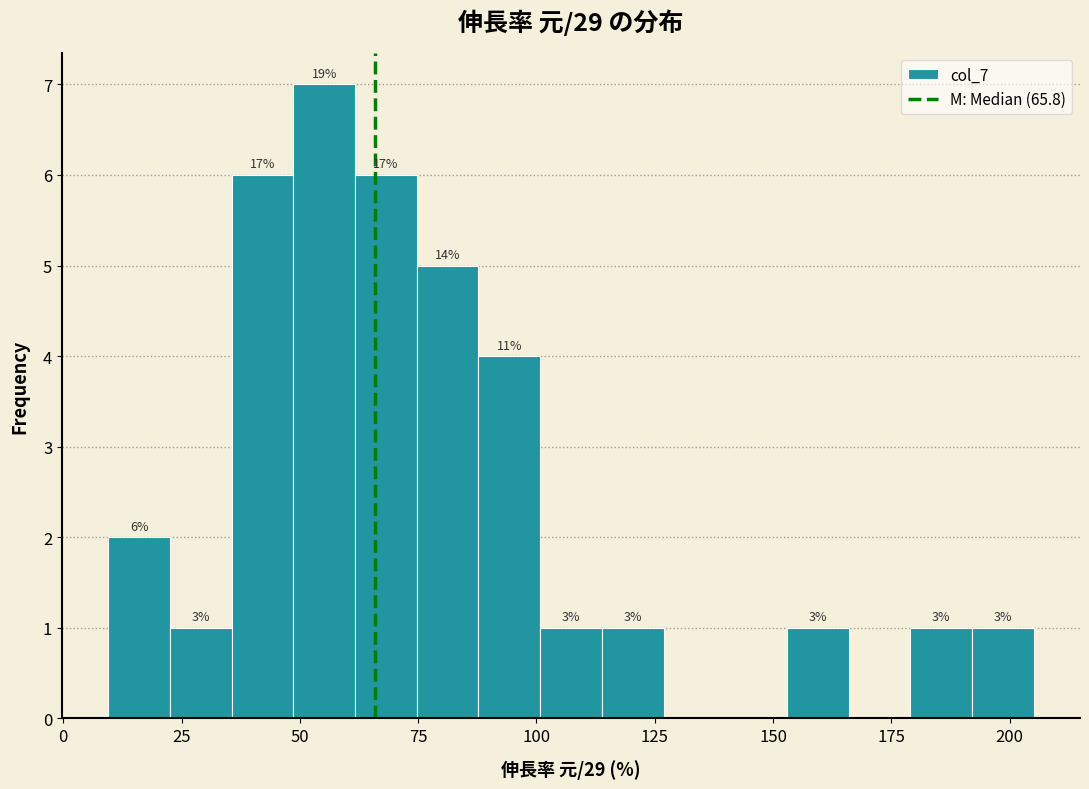

Read against the x-axis, roughly where is the centre of the tallest bar?

55